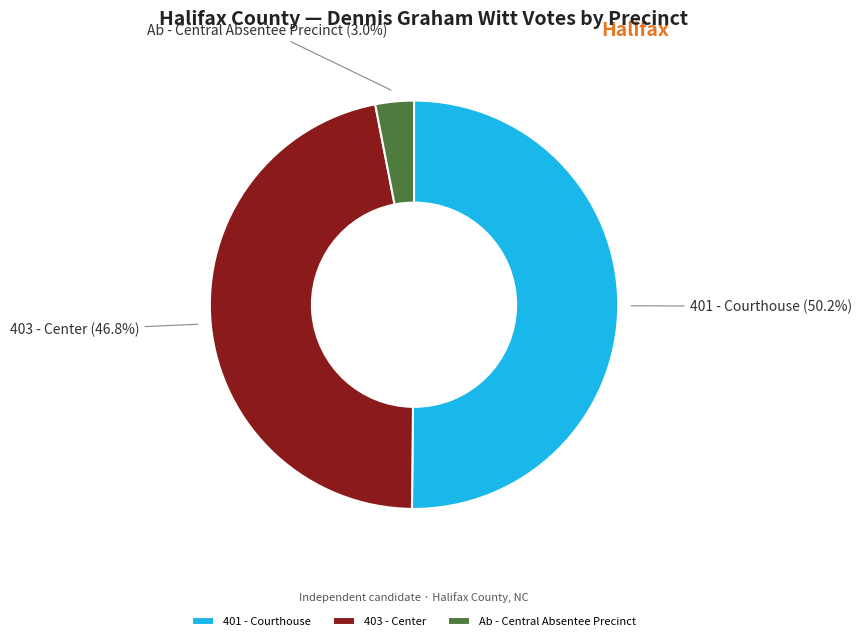

How many segments does this pie chart have?

3